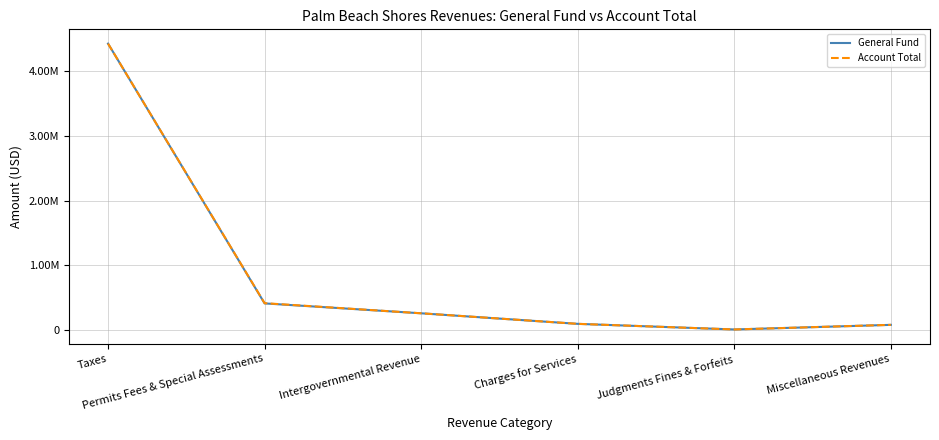

What is the total value across all series at Charges for Services?

181332